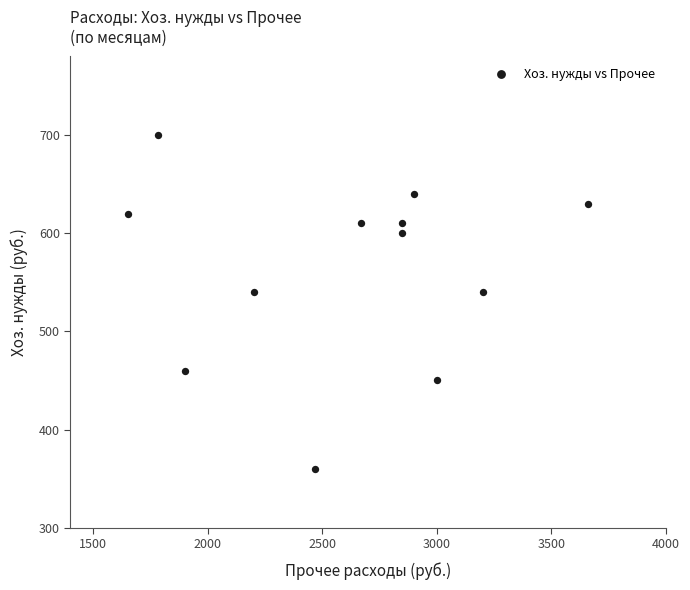

What is the range of Y values (max minus min)?

340